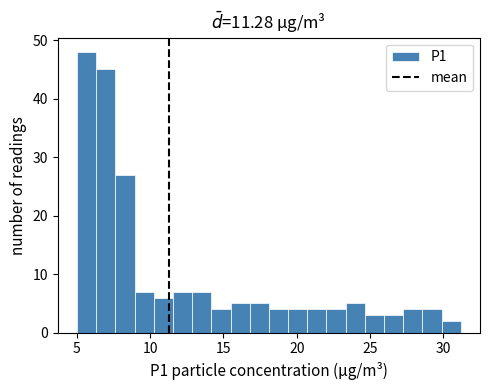

Around what value on the x-axis is the tallest bar? Give the approximate position of its centre, as read against the axis.

5.5